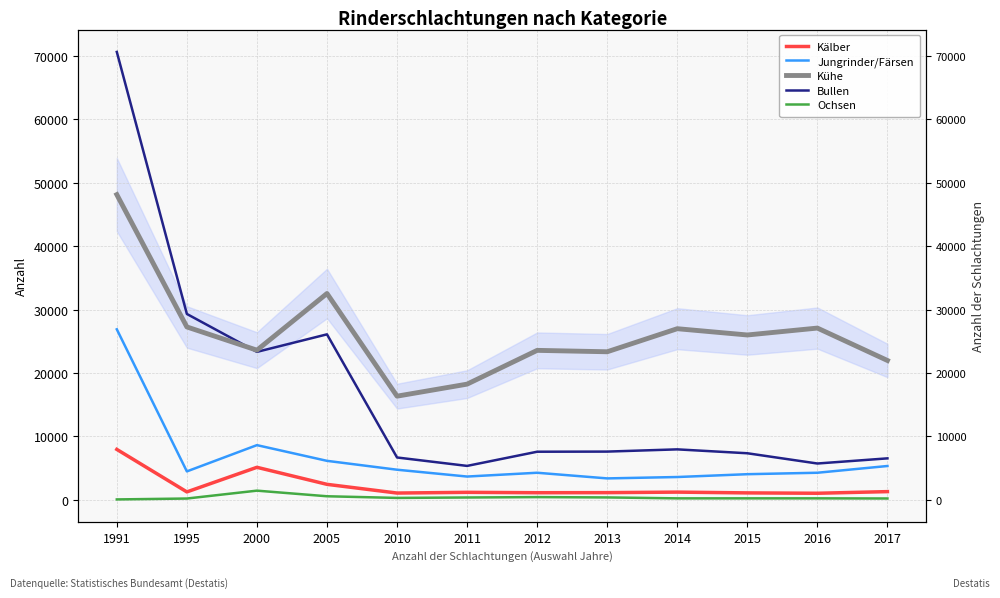

What is the difference between the second highest and second lowest values in the Kühe series?

14306